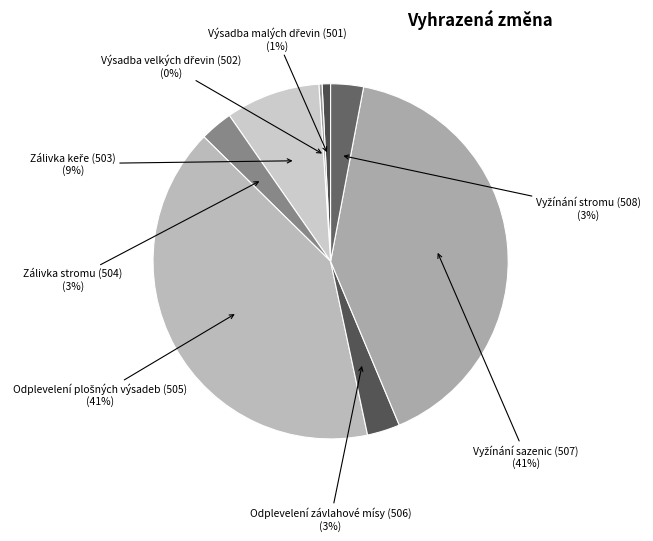

What percentage is the Odplevelení závlahové mísy (506) slice, to the nearest percent?

3%